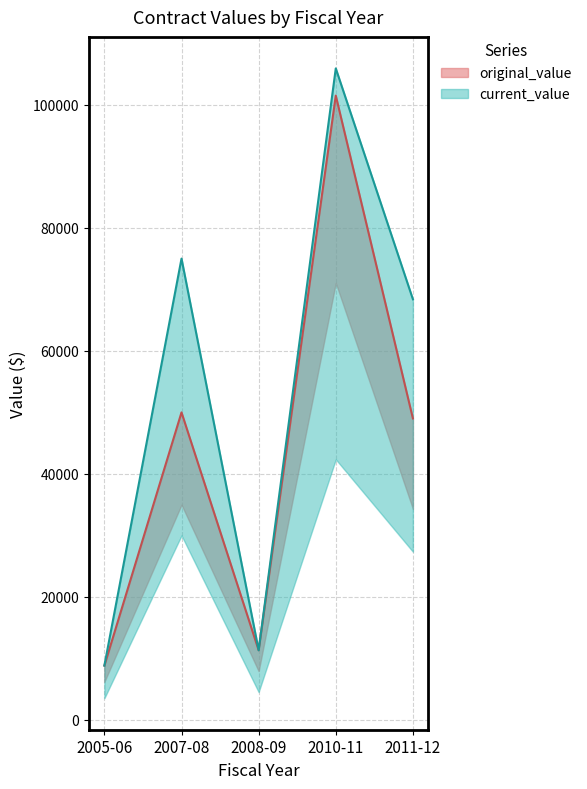

What is the spread (max minus min) of values at 2010-11?

4420.7